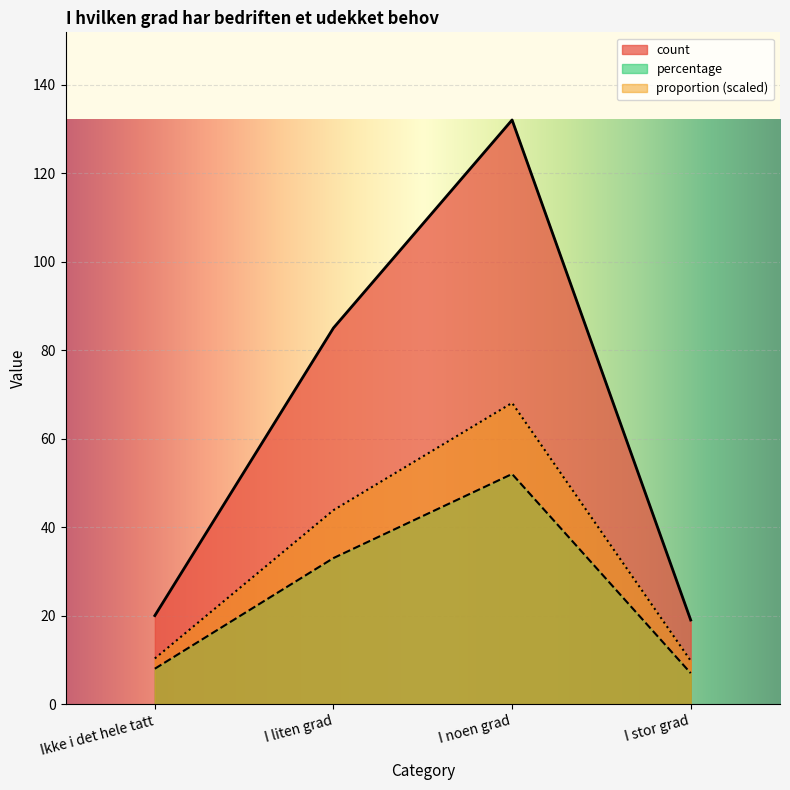

True or false: percentage and proportion cross at least once.

False